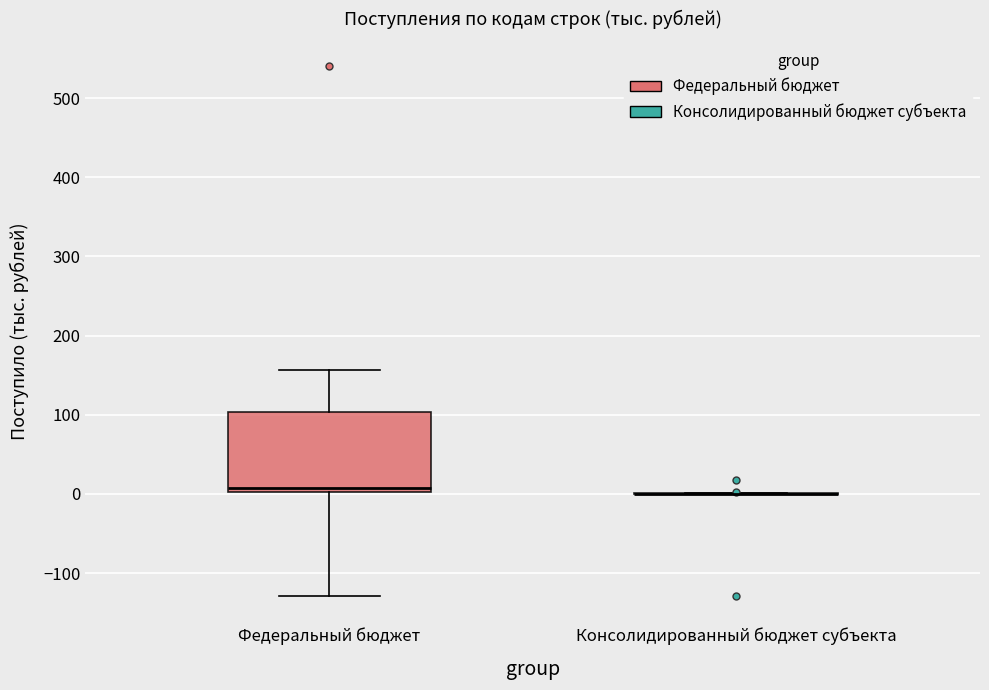

Which box is the tallest, from its lower edge to its upper edge?

Федеральный бюджет